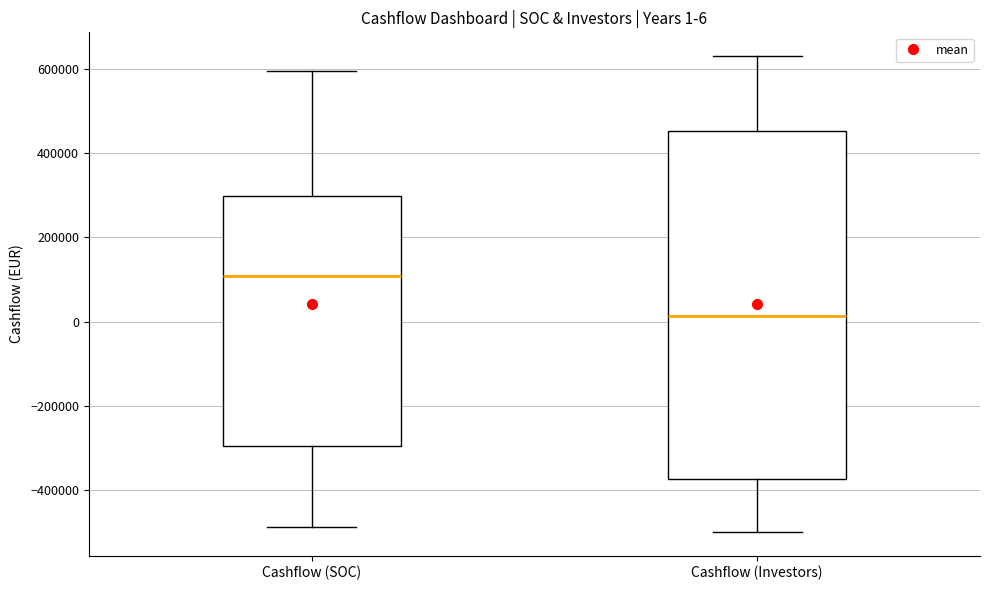

Comparing the boxes themselves (not the whiskers), which one is the tallest?

Cashflow (Investors)